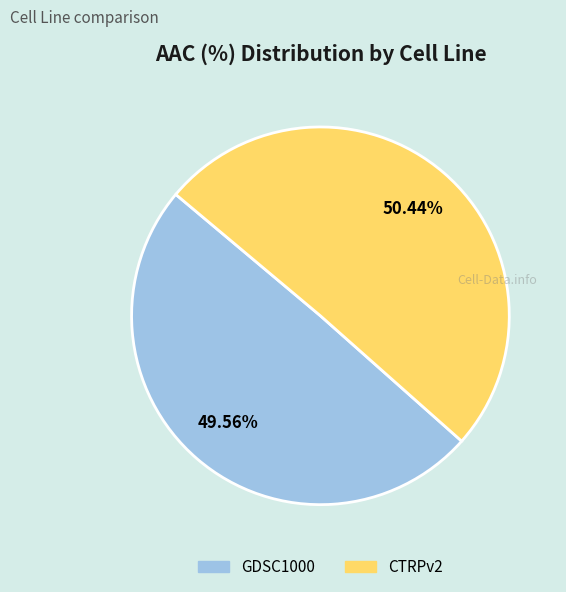

Rank the categories by value from highest to lowest.

CTRPv2, GDSC1000